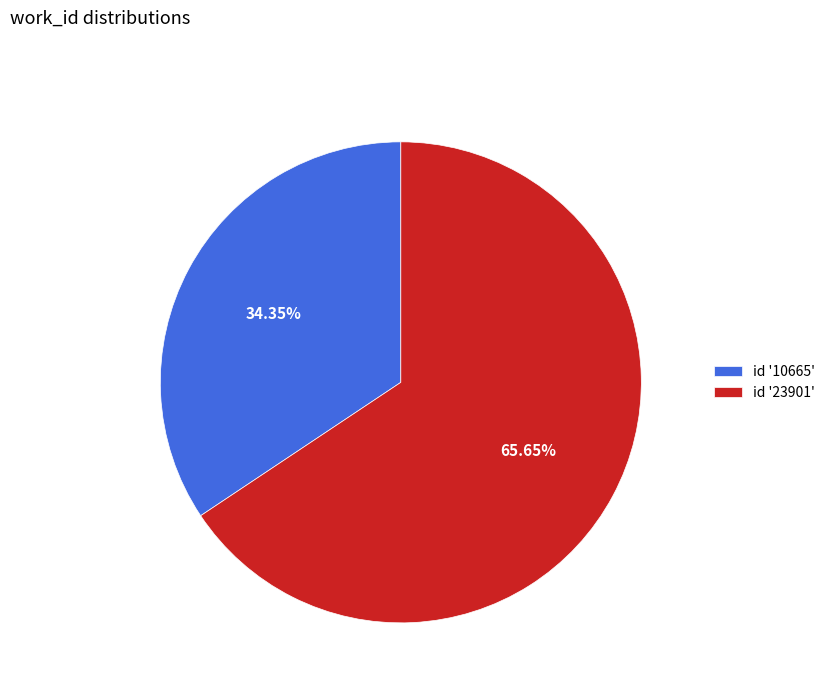

Count the number of slices in the pie.

2